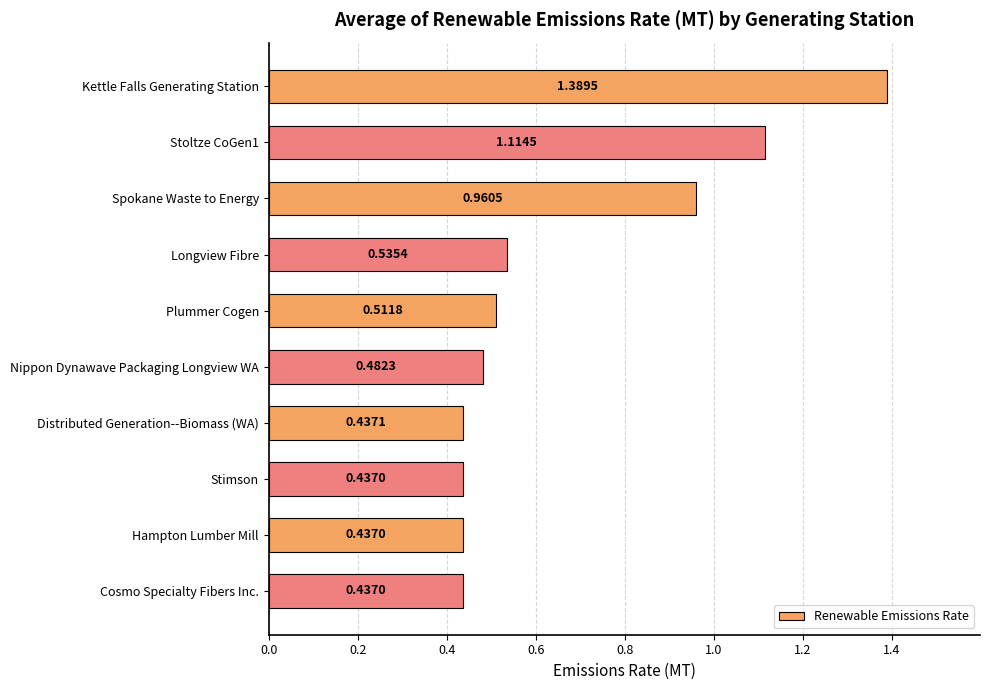

What is the average value?

0.7